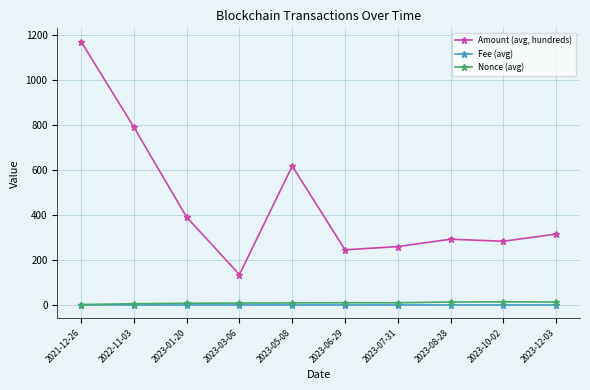

What position from the left is 2021-12-26?

1